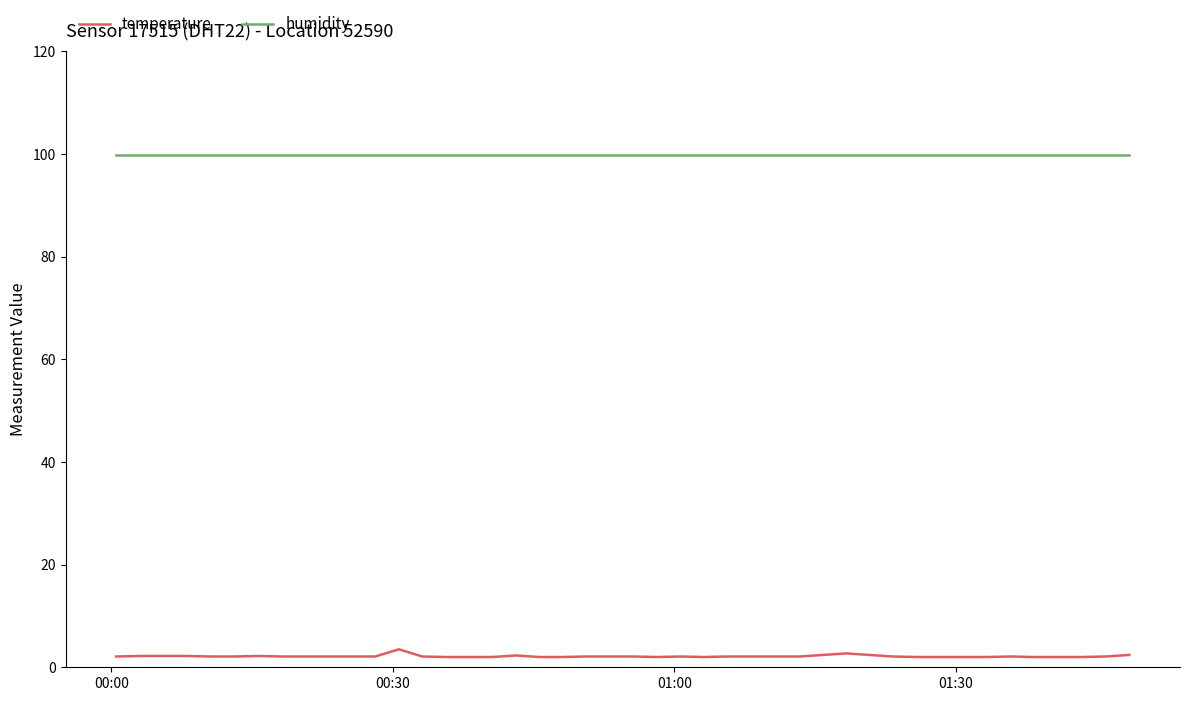

At how many categories does at least one series exceed 49?

40